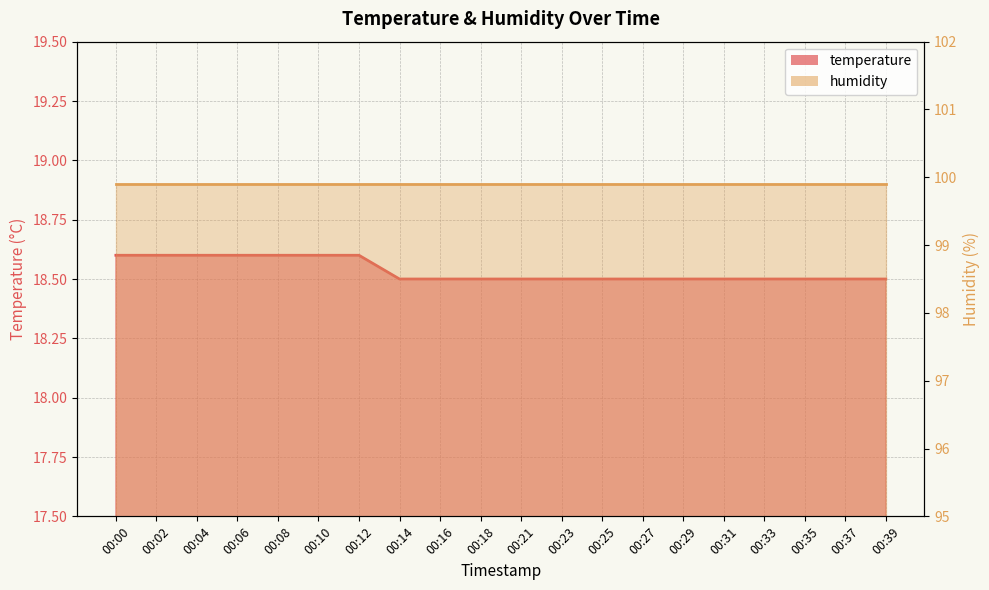

How many data points does each series have?

20